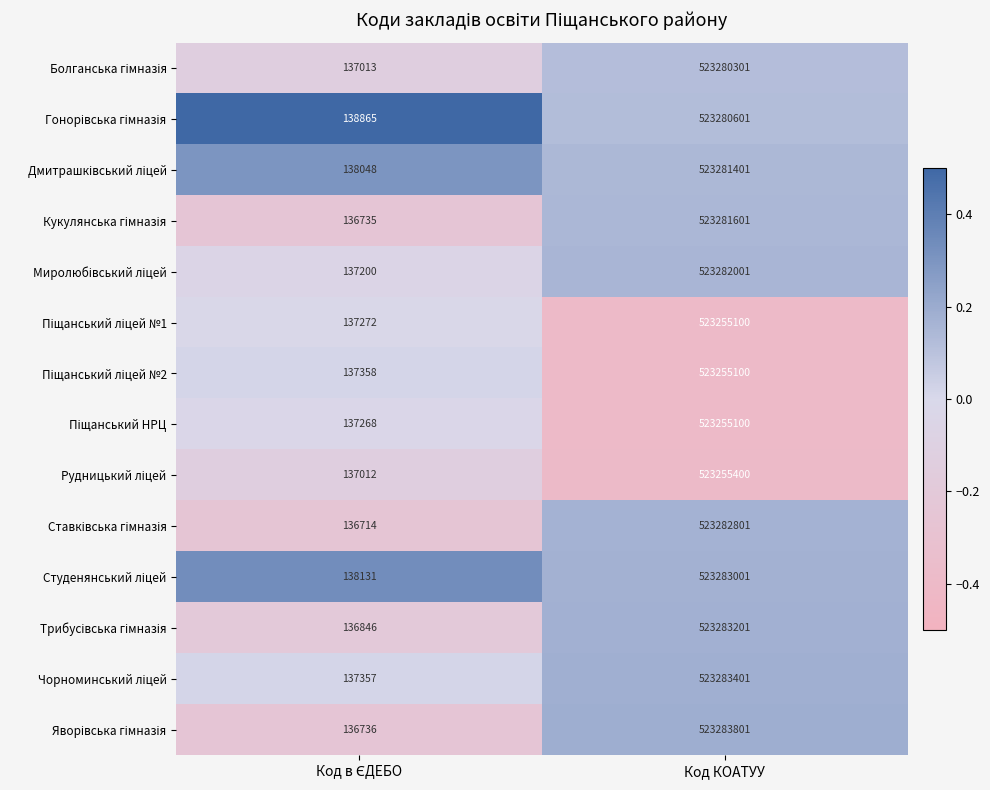

What is the minimum value shown in the chart?

136714